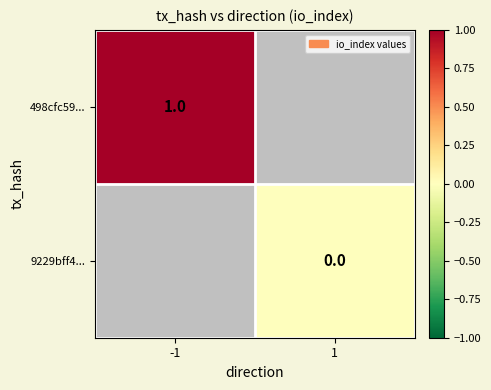

At how many categories does at least one series exceed 0?

1